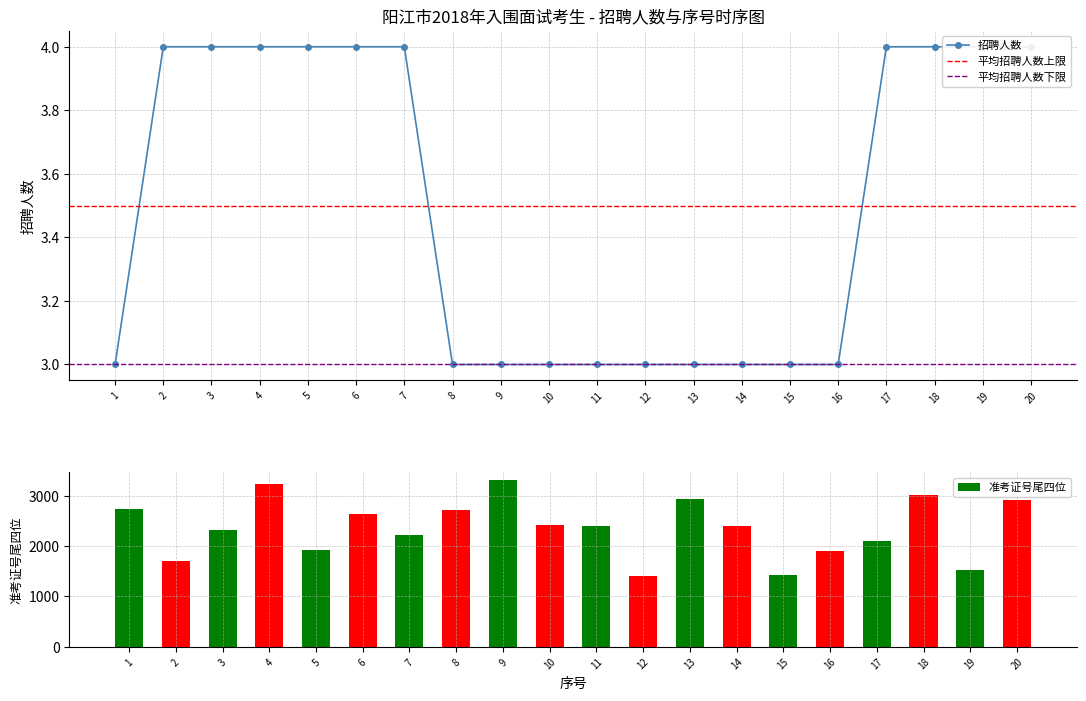

What is the sum of all 准考证号_scaled values?

47190